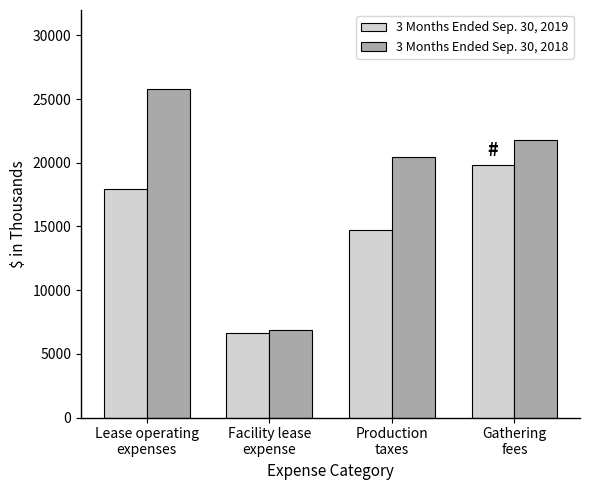

At which label does 3 Months Ended Sep. 30, 2018 reach its peak?

Lease operating
expenses